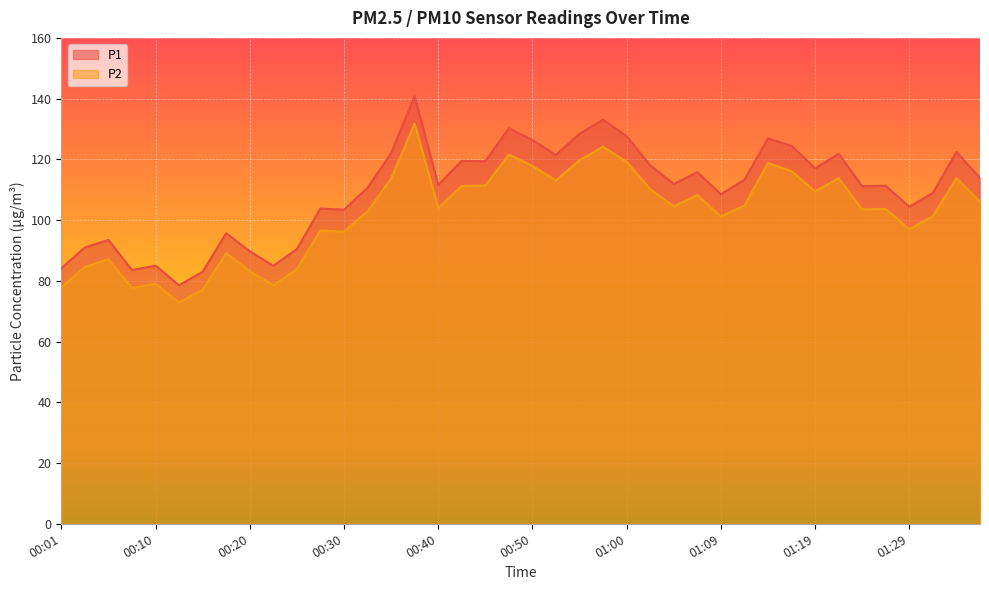

At which category does P1 reach its first local peak?

00:06